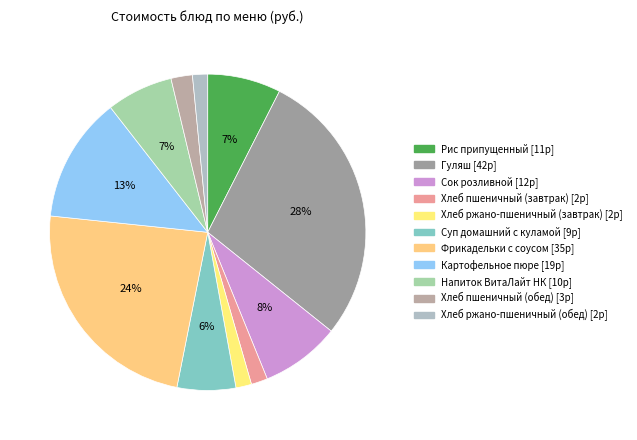

To the nearest percent, what percentage of the pie is Напиток ВитаЛайт НК?

7%